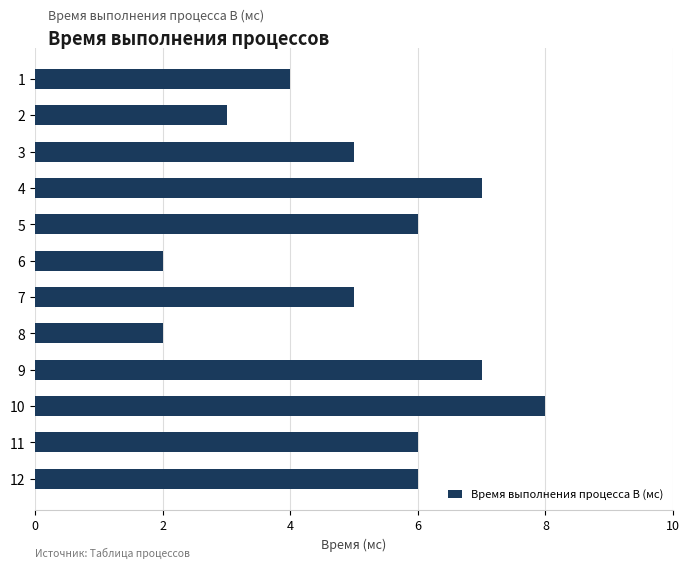

What is the smallest value displayed?

2